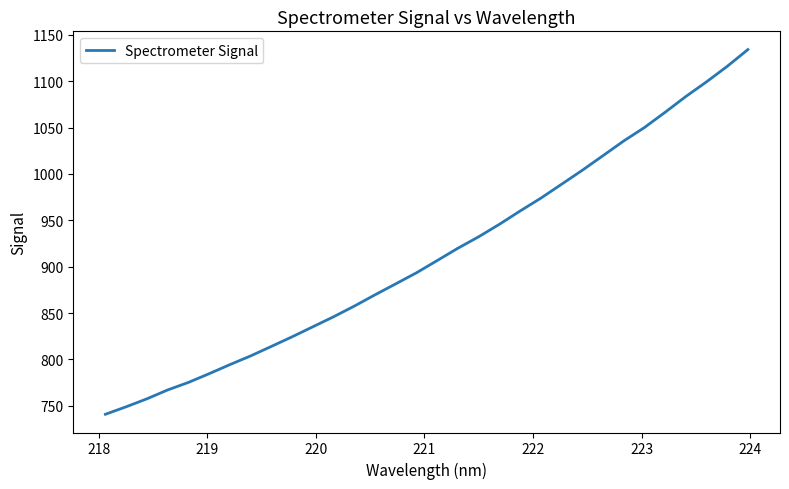

What is the greatest value displayed?

1134.0